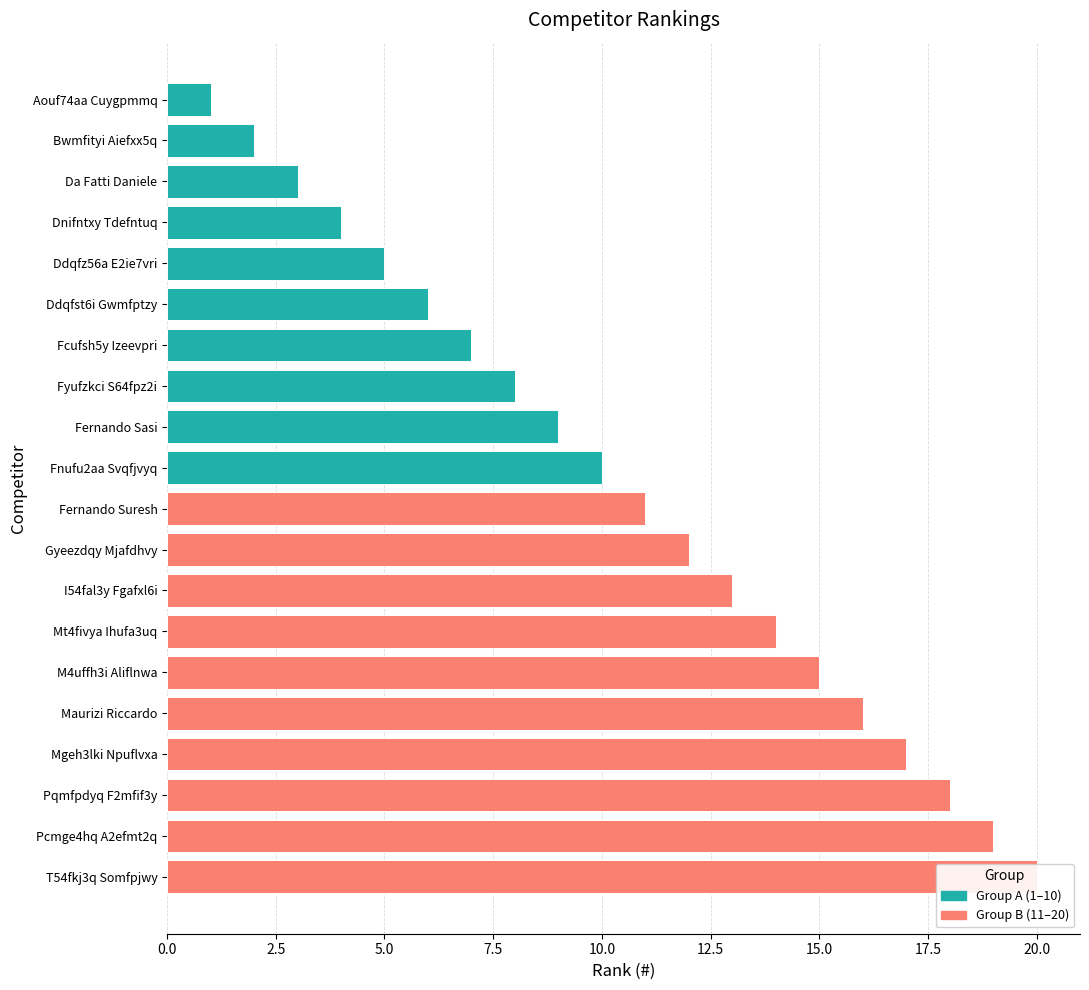

List the labels in order of value, largest first.

T54fkj3q Somfpjwy, Pcmge4hq A2efmt2q, Pqmfpdyq F2mfif3y, Mgeh3lki Npuflvxa, Maurizi Riccardo, M4uffh3i Aliflnwa, Mt4fivya Ihufa3uq, I54fal3y Fgafxl6i, Gyeezdqy Mjafdhvy, Fernando Suresh, Fnufu2aa Svqfjvyq, Fernando Sasi, Fyufzkci S64fpz2i, Fcufsh5y Izeevpri, Ddqfst6i Gwmfptzy, Ddqfz56a E2ie7vri, Dnifntxy Tdefntuq, Da Fatti Daniele, Bwmfityi Aiefxx5q, Aouf74aa Cuygpmmq